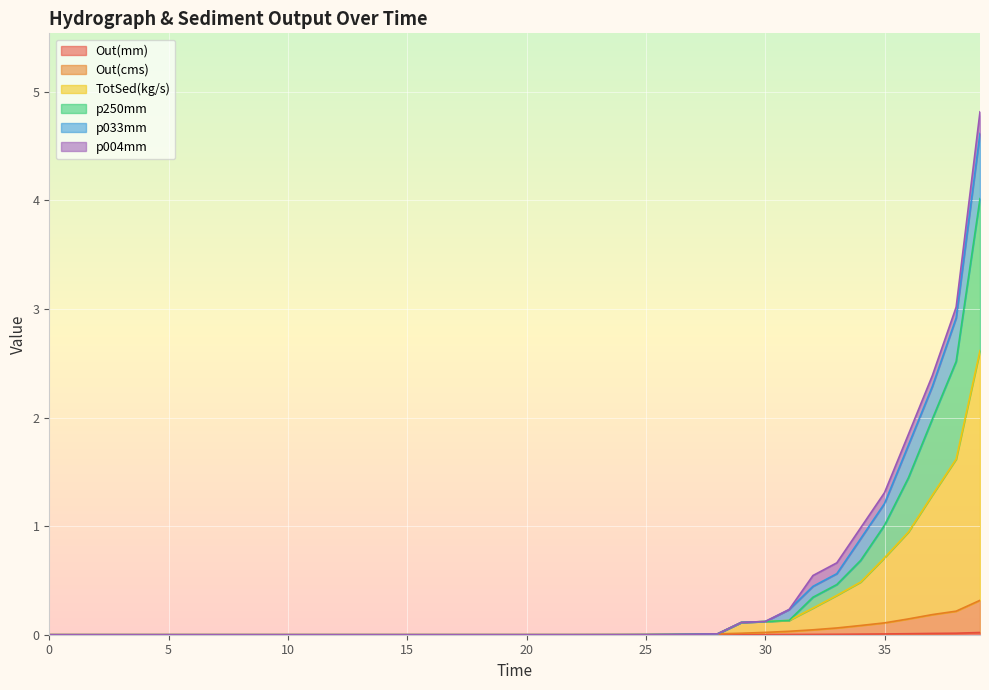

At which label does TotSed(kg/s) reach its peak?

39.0